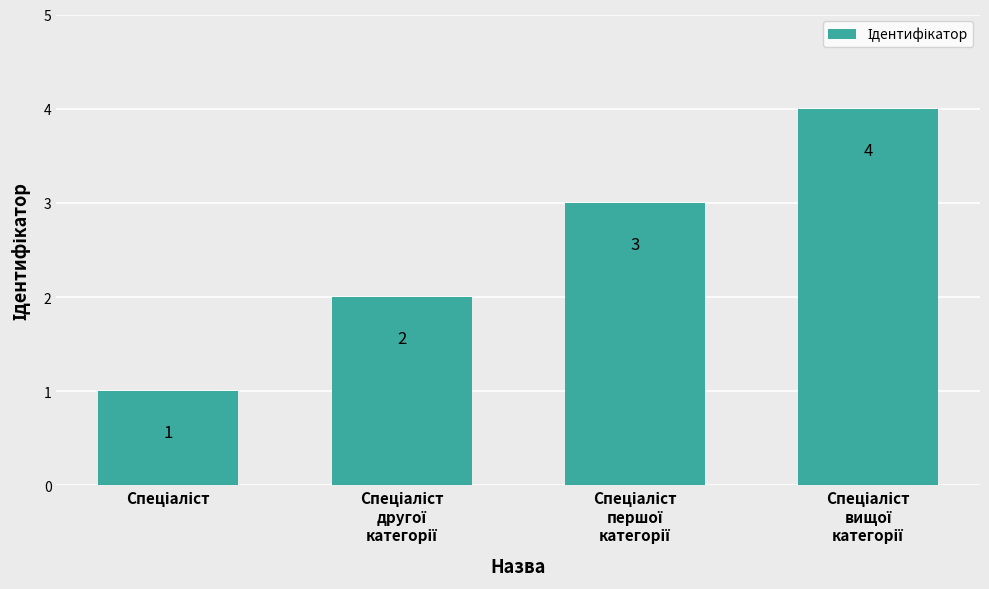

How many bars are there in total?

4